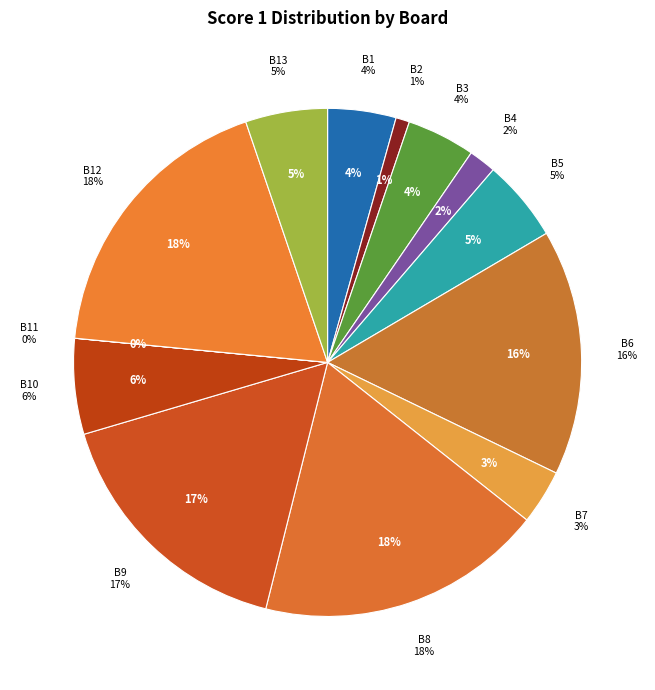

Rank the categories by value from lowest to highest.

Board 11, Board 2, Board 4, Board 7, Board 1, Board 3, Board 5, Board 13, Board 10, Board 6, Board 9, Board 8, Board 12